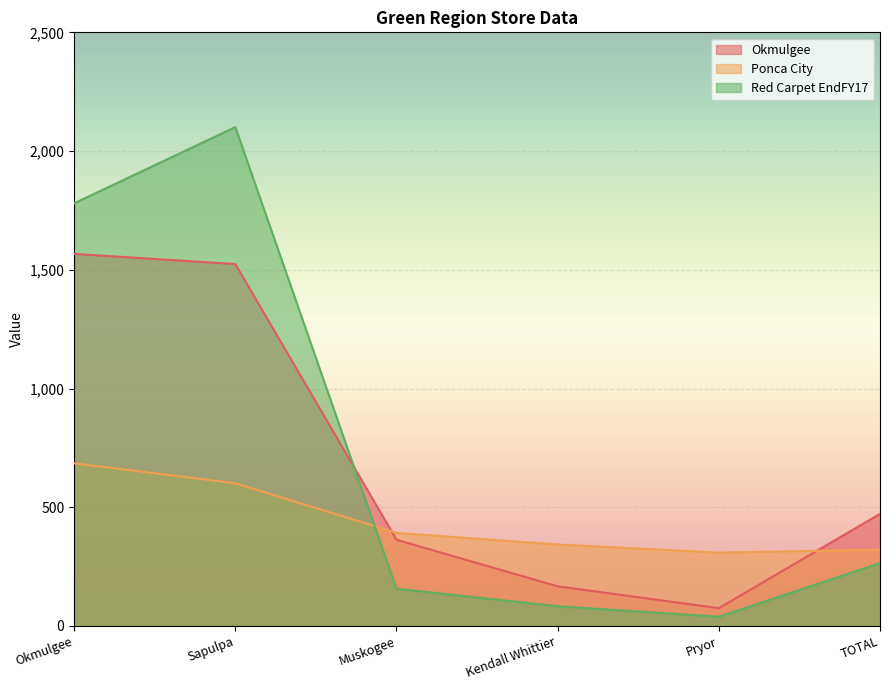

At Kendall Whittier, list the series in order from smallest to largest.

Red Carpet EndFY17, Okmulgee, Ponca City